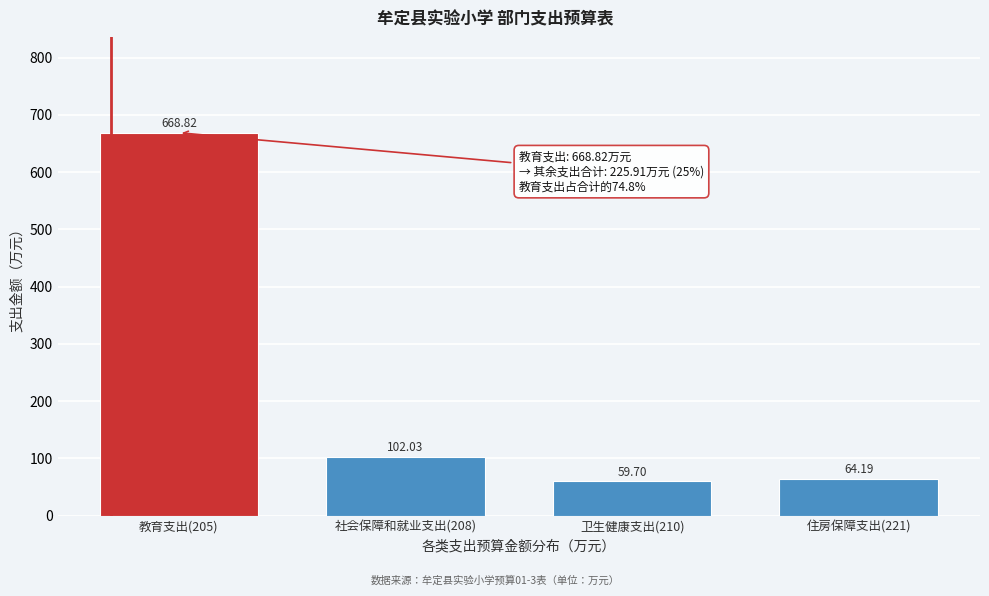

Which has a higher value, 社会保障和就业支出(208) or 卫生健康支出(210)?

社会保障和就业支出(208)